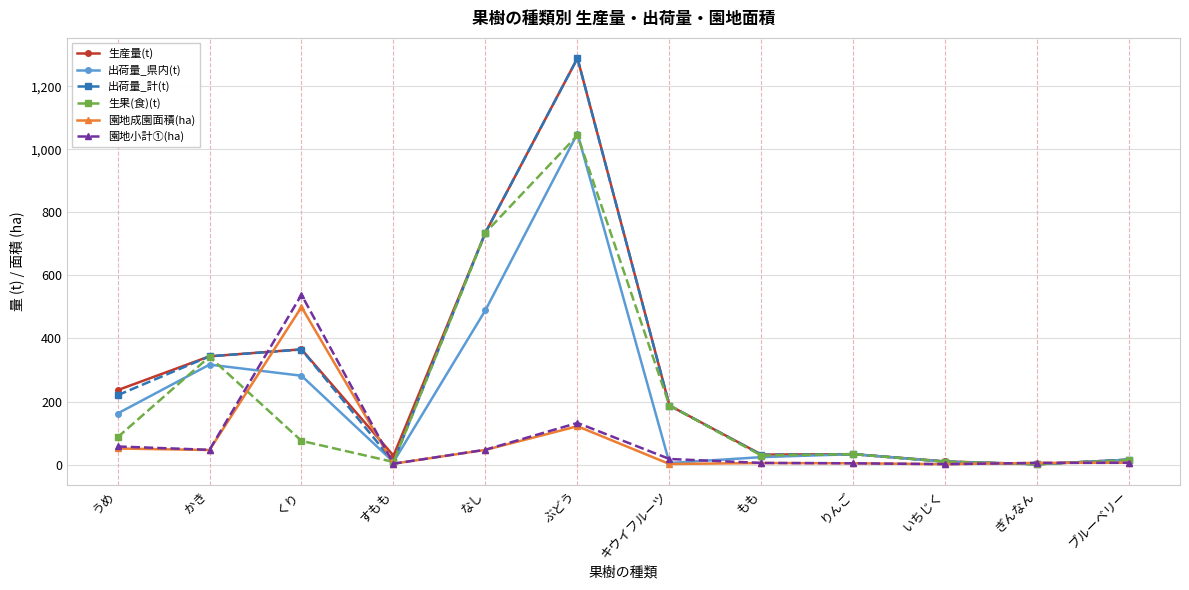

What is the spread (max minus min) of values at なし?

689.8